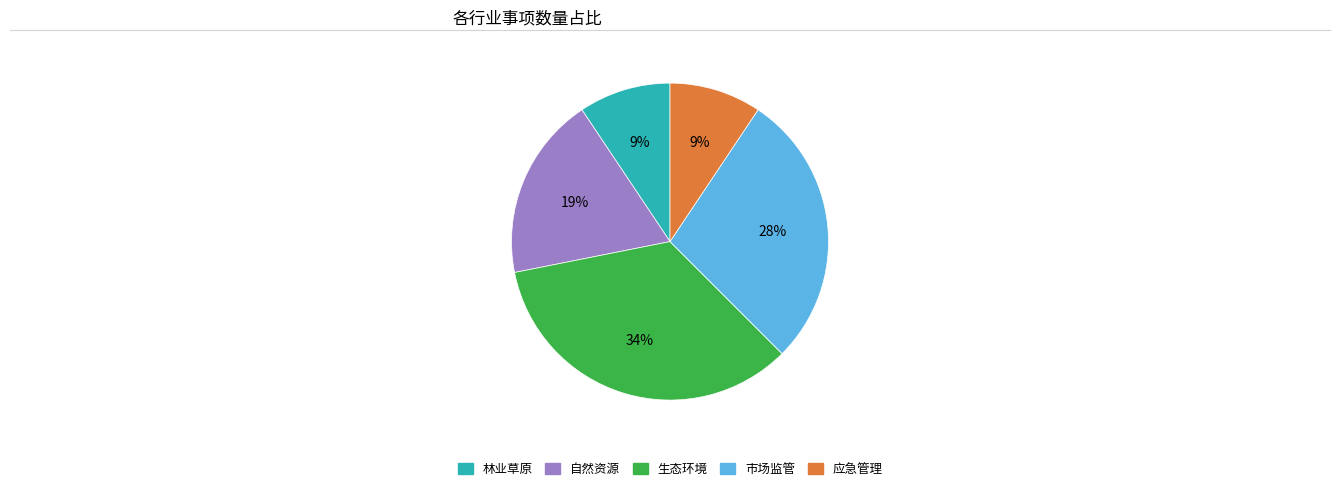

True or false: 市场监管 accounts for 28% of the total.

True